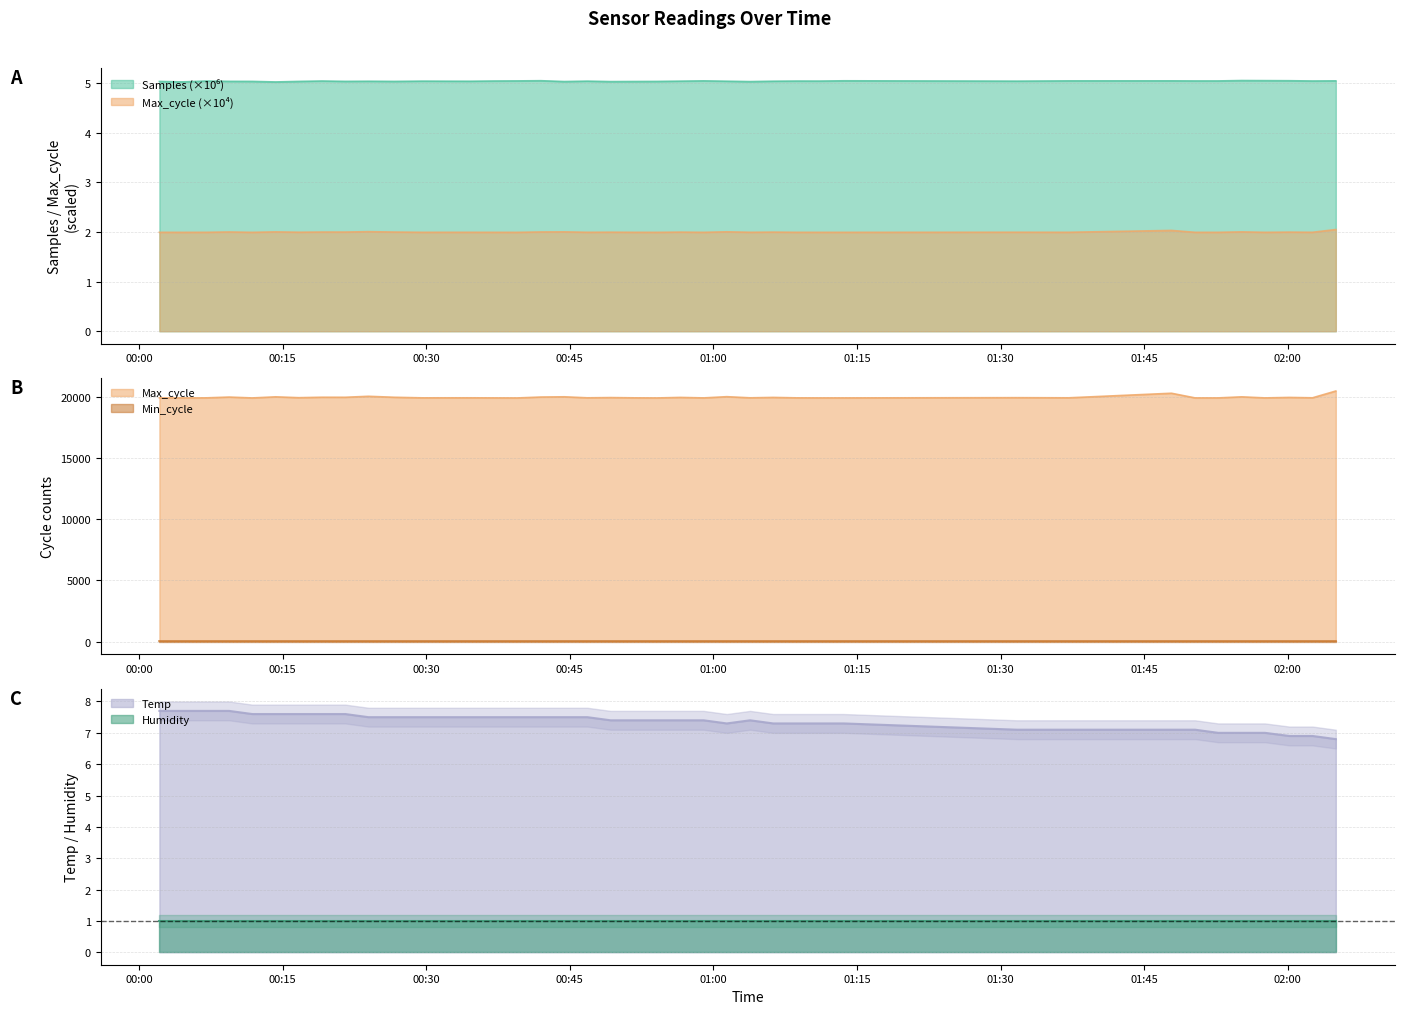

What is the highest value of the Temp series?

7.7